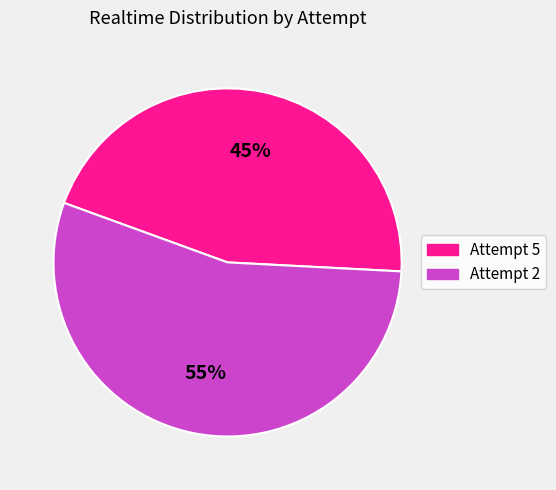

Count the number of slices in the pie.

2